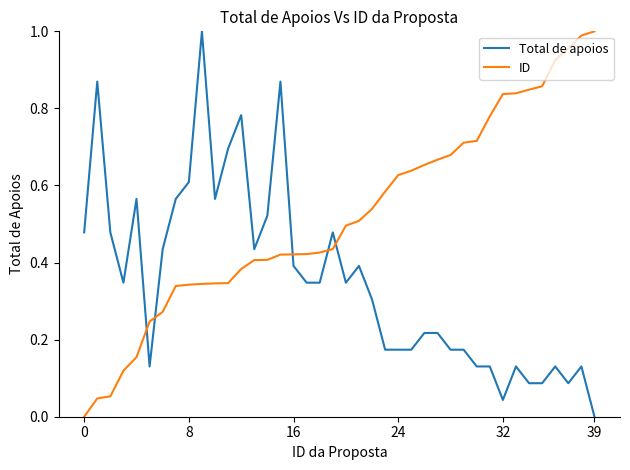

Rank the series by their average value, from highest to lowest.

ID, Total de apoios